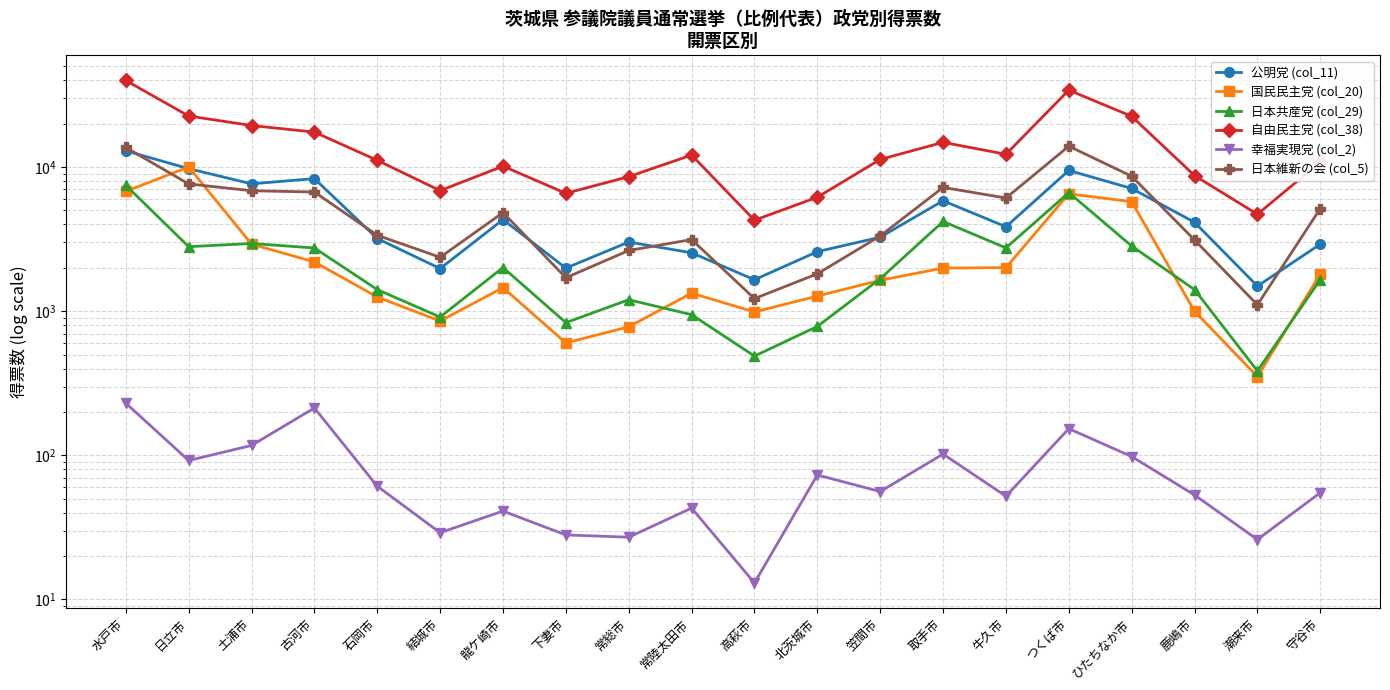

What is the approximate value of 幸福実現党 (col_2) at 牛久市?

52.0